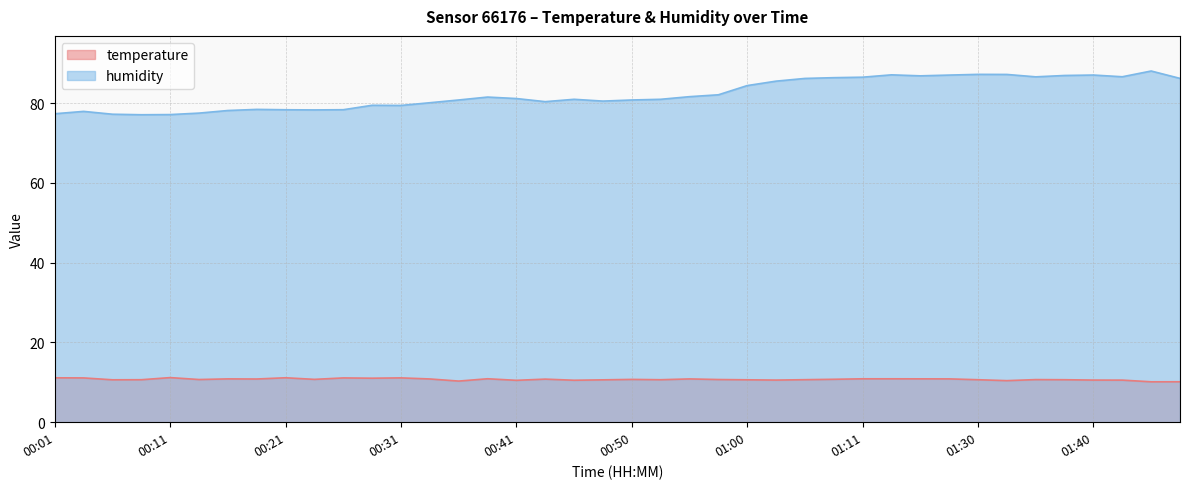

How many interior local peaks does the temperature series have?

10